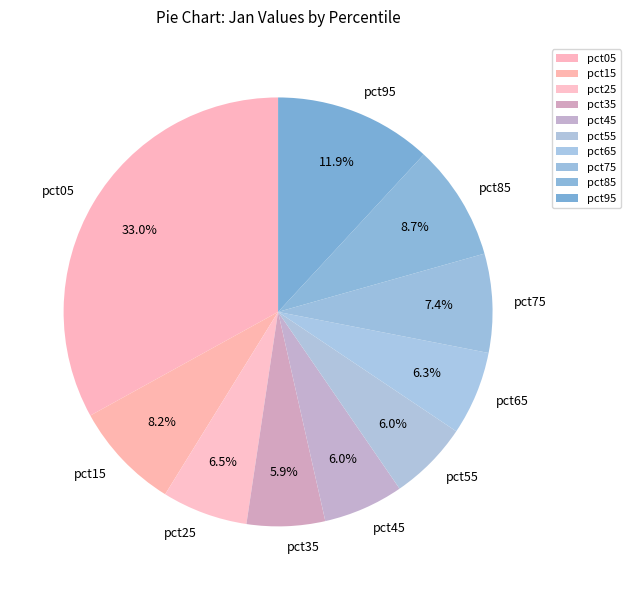

Combined, what portion of the pie is pct35 and pct95?

17.8%